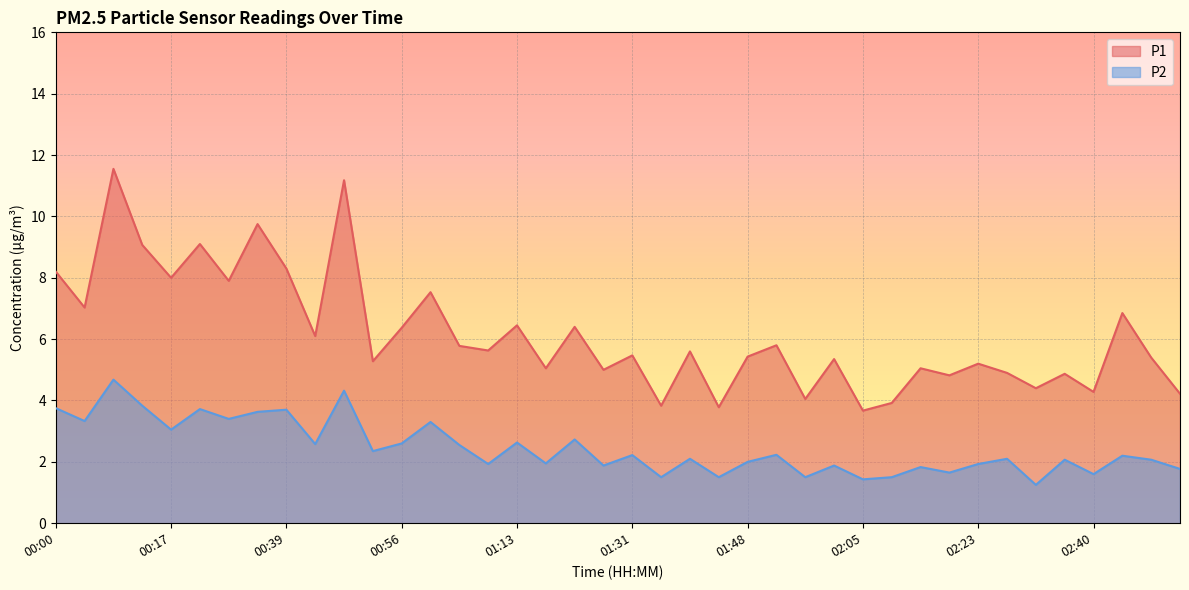

Which series has the widest spread of values?

P1